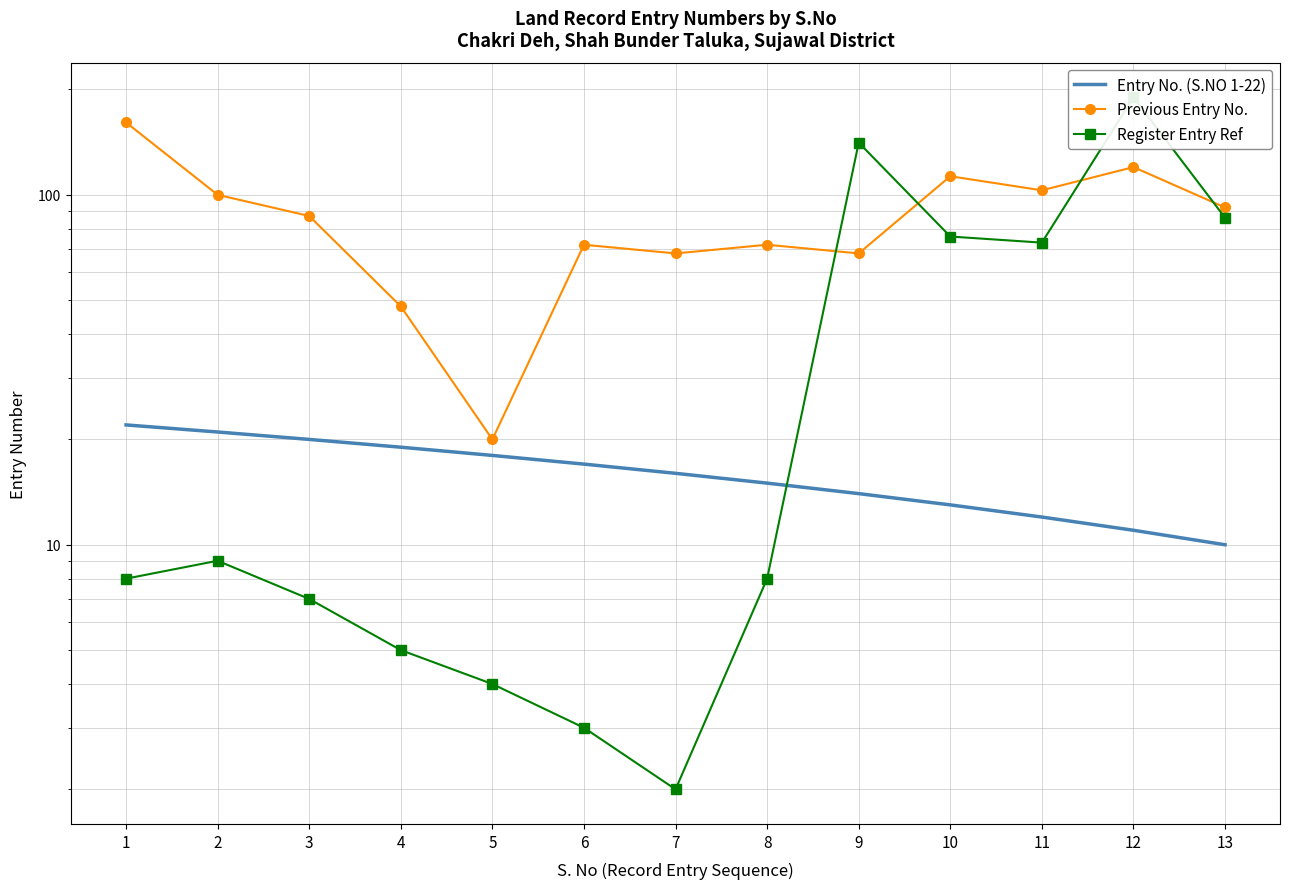

Where does the Previous Entry No. series first go above 87?

1